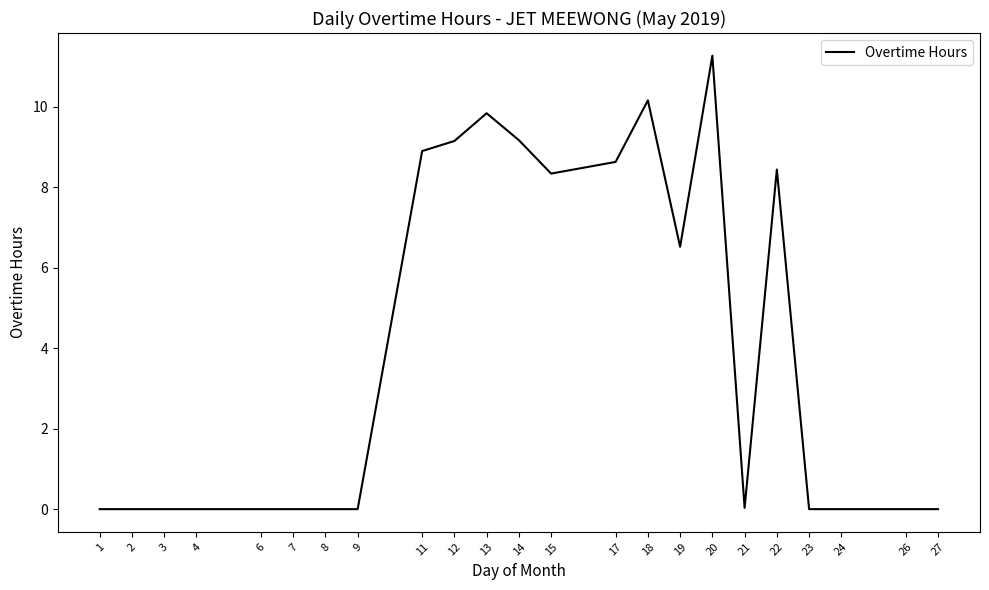

What is the sum of all values?

90.5